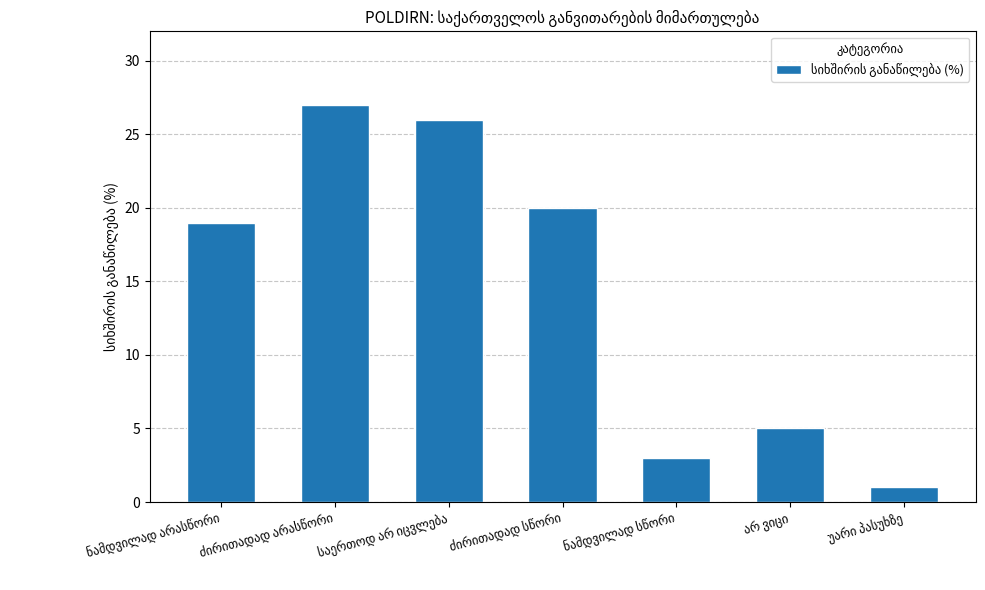

What is the difference between the maximum and minimum values?

26